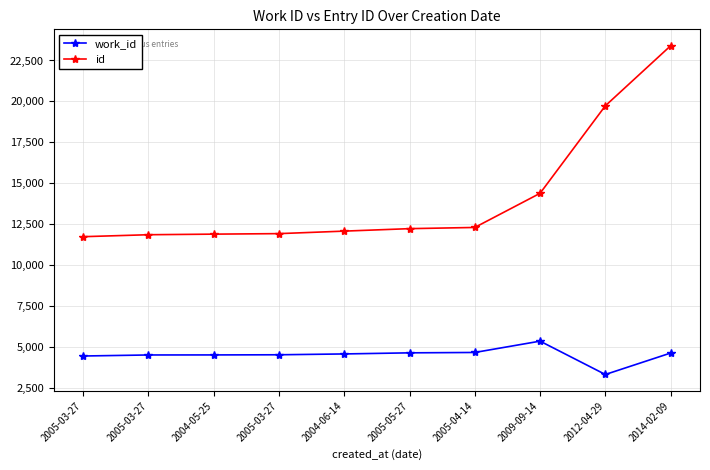

Rank the series at 2005-04-14 from highest to lowest value.

id, work_id